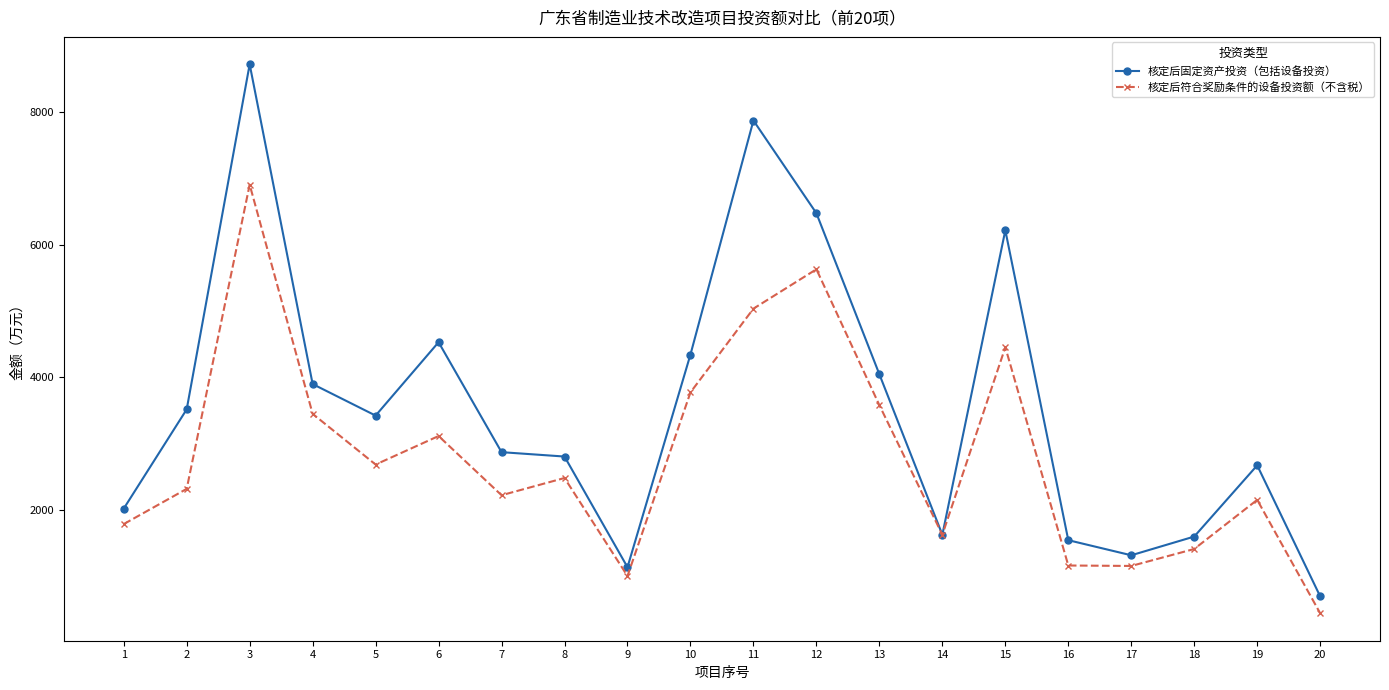

Read the 核定后符合奖励条件的设备投资额（不含税） value at 2.

2321.2